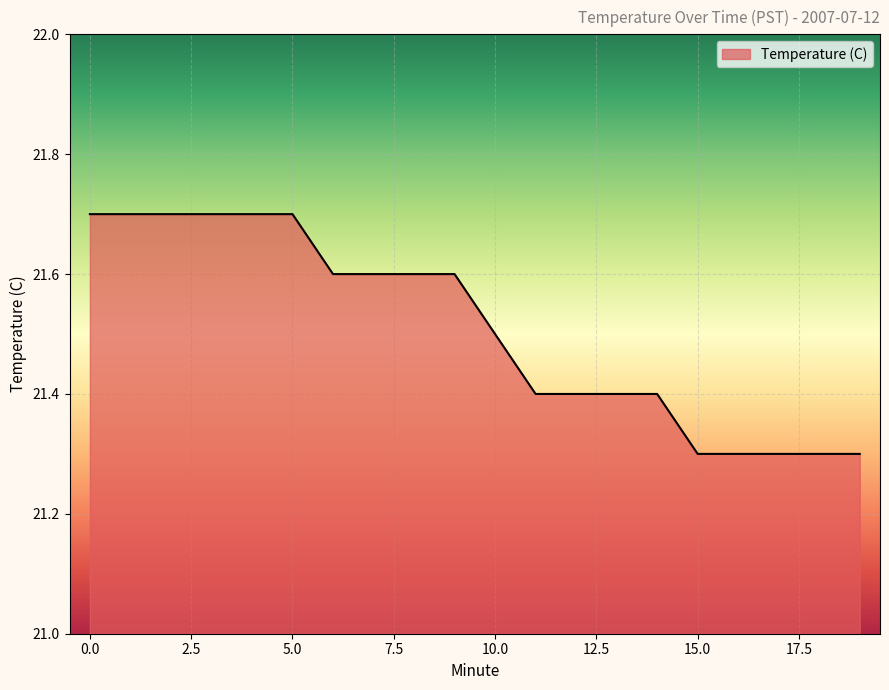

Does the chart have visible grid lines?

Yes